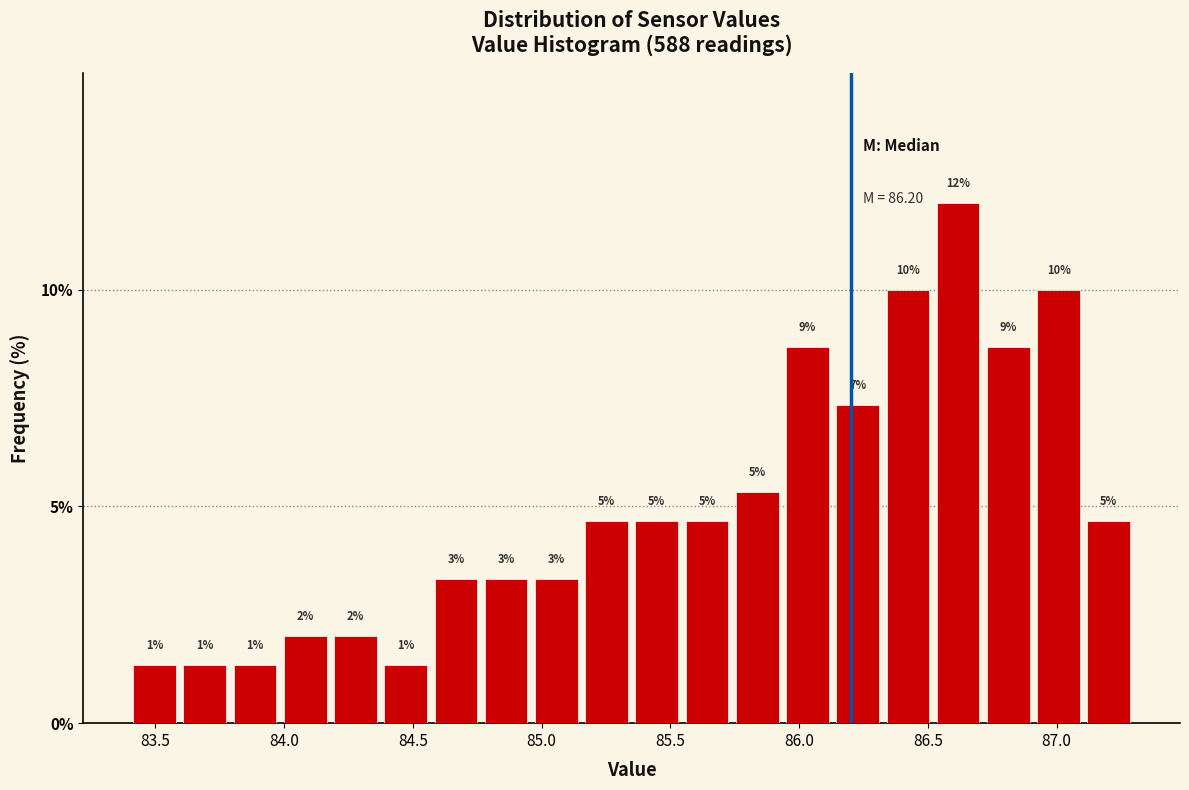

Read against the x-axis, roughly where is the centre of the tallest bar?

86.60